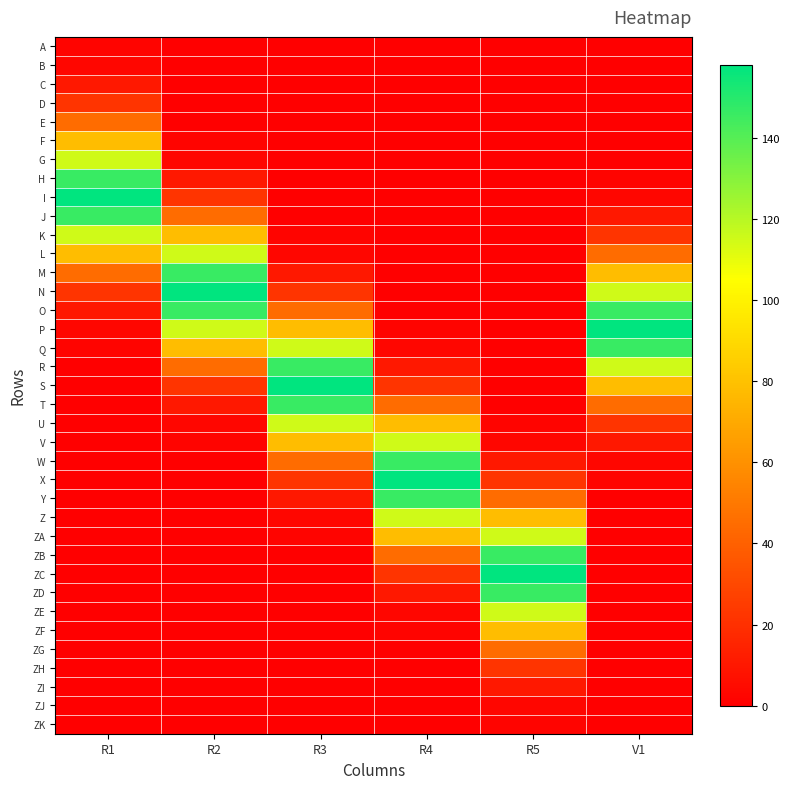

How many distinct data groups are displayed?

37